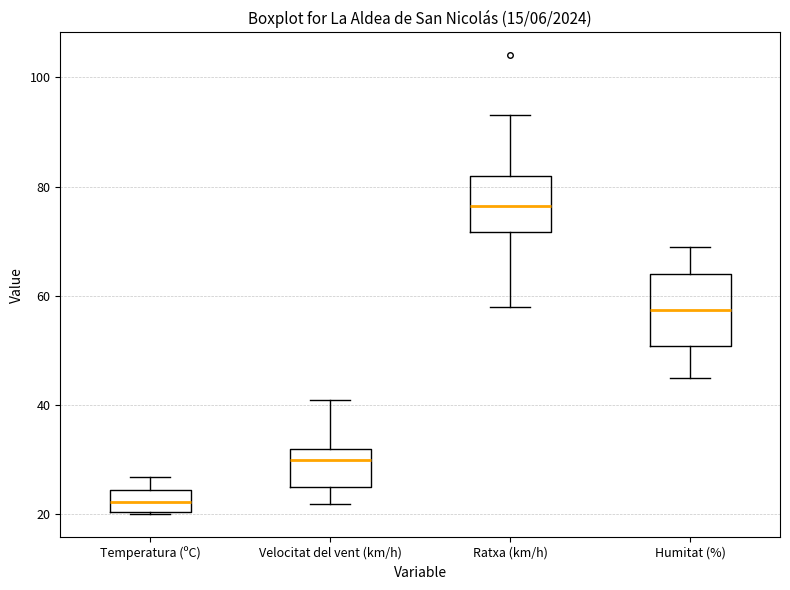

Reading left to right, read every box against the y-axis: the position of its median line, the range the box covers, and the ends of its whiskers. The values are not printed on the chart, so give them approximately, as read against the axis.

Temperatura (ºC): median 22, box 20 to 24, whiskers 20 to 26
Velocitat del vent (km/h): median 30, box 26 to 32, whiskers 22 to 42
Ratxa (km/h): median 76, box 72 to 82, whiskers 58 to 94
Humitat (%): median 58, box 50 to 64, whiskers 46 to 70